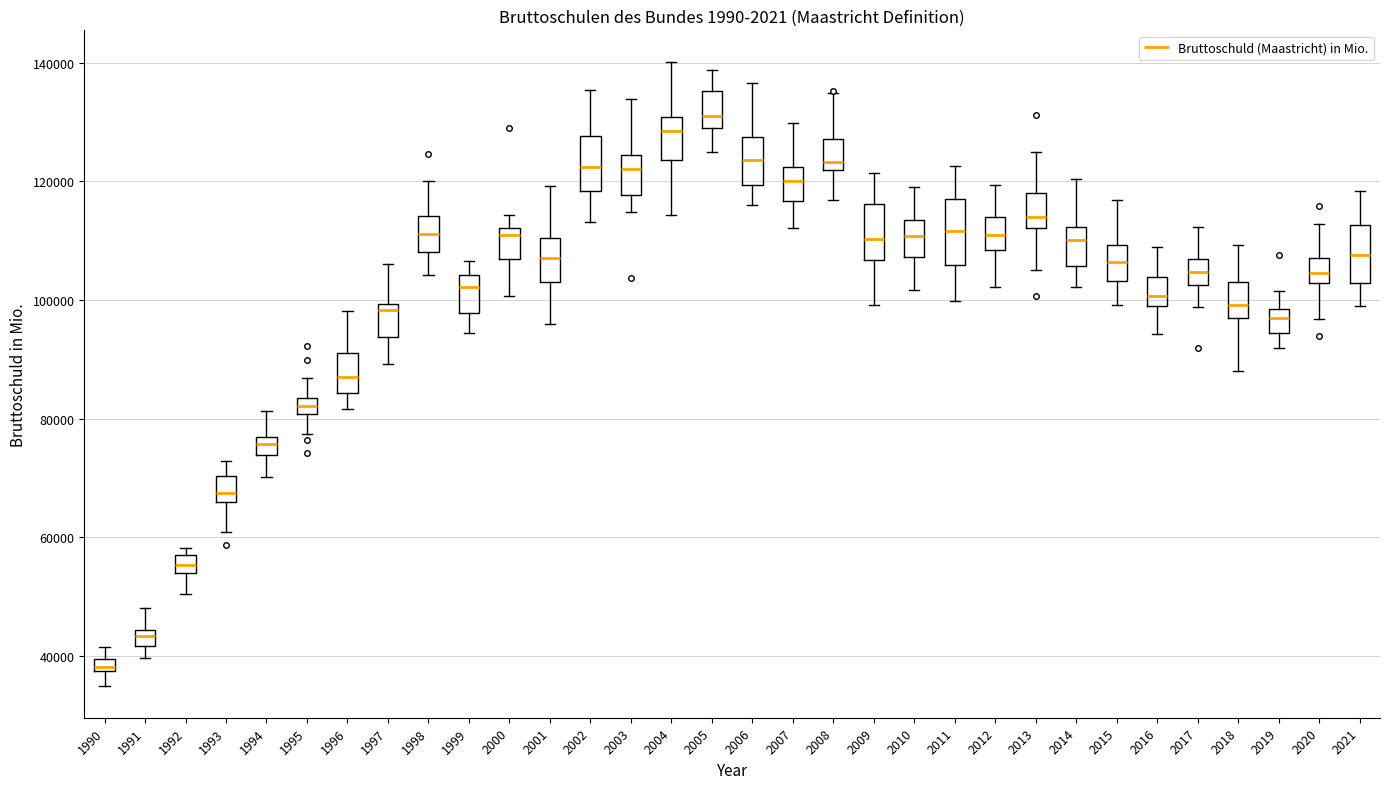

Which box's median line is the highest?

2005